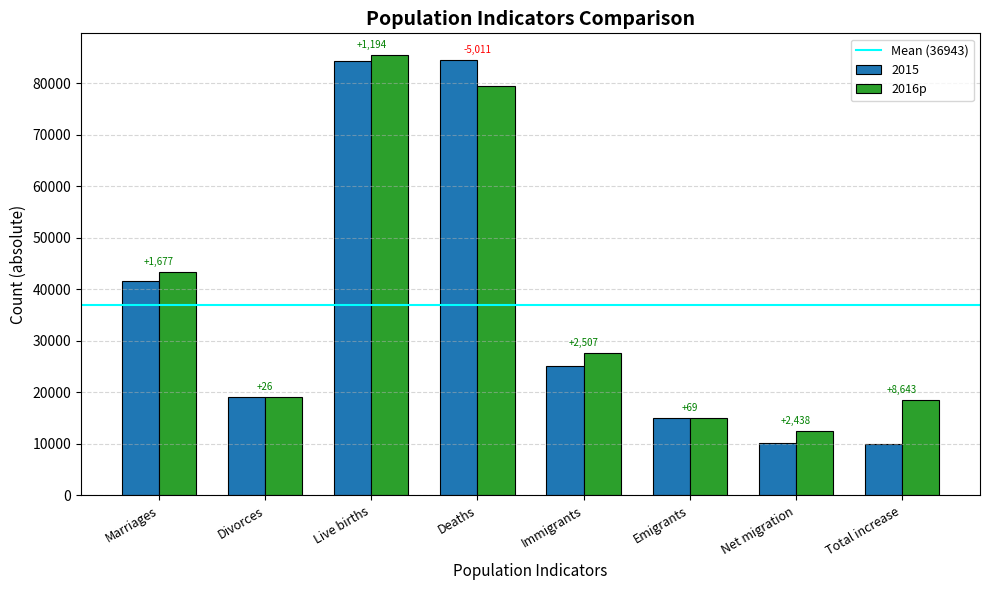

How many groups of bars are there?

8